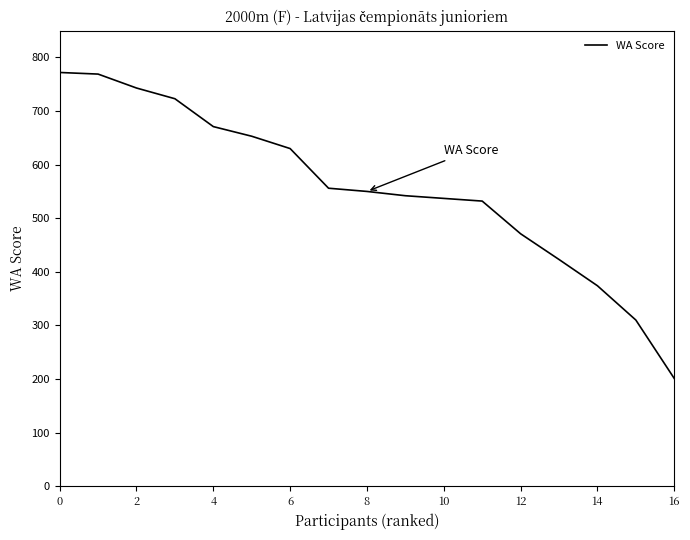

What is the difference between the maximum and minimum values?

571